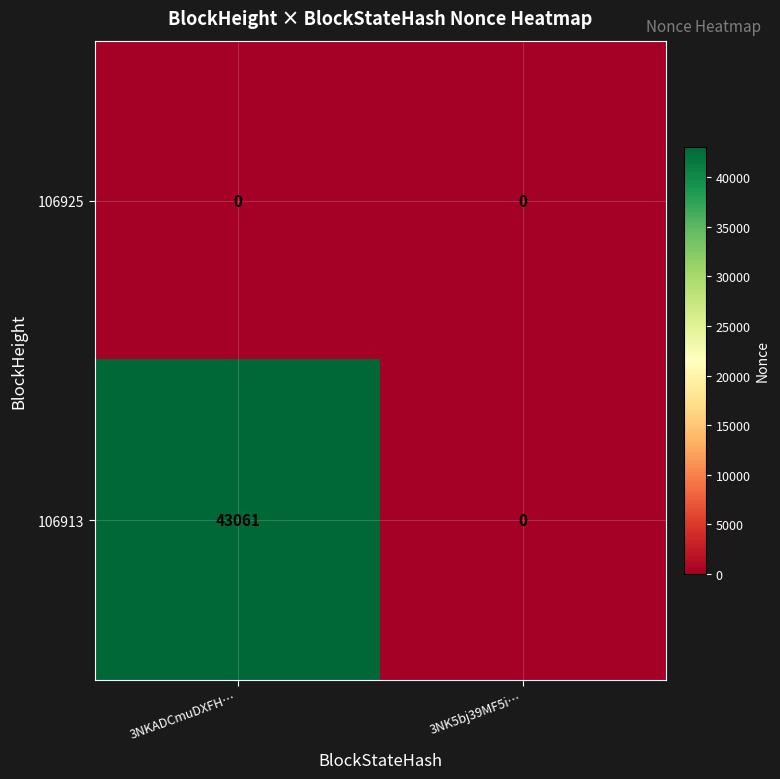

Reading left to right, transcribe all the data shown in this chart.

106925: 0	0
106913: 43061	0